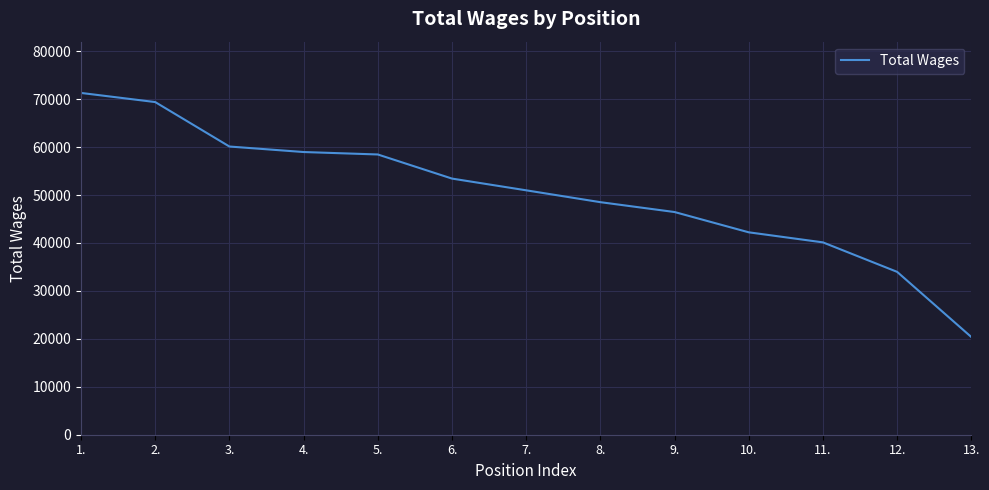

What is the sum of all values?

654319